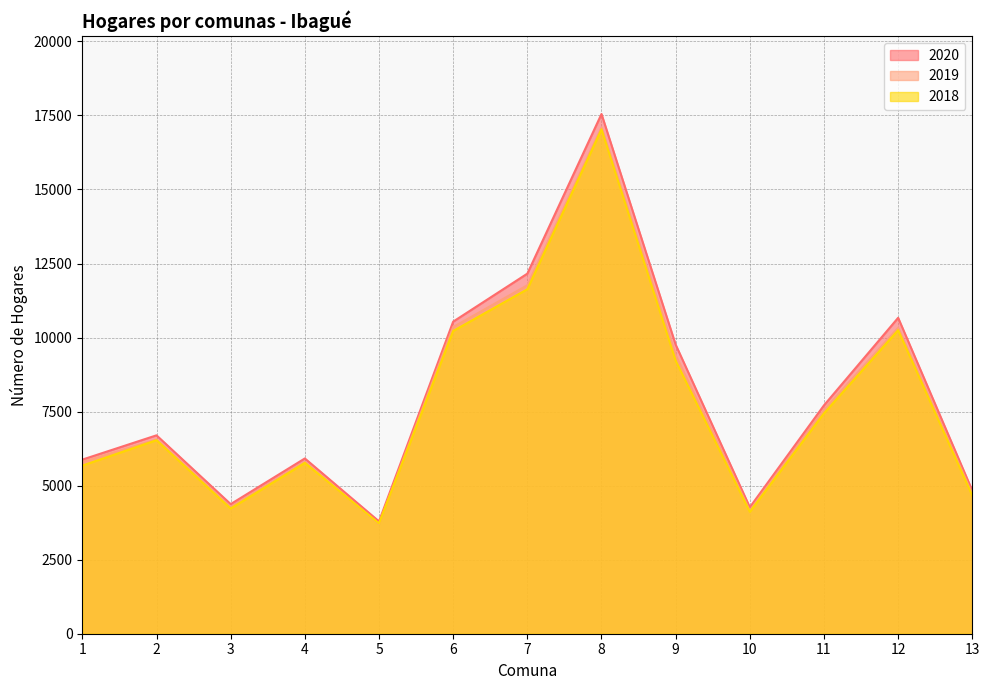

How many interior local valleys does the 2019 series have?

3